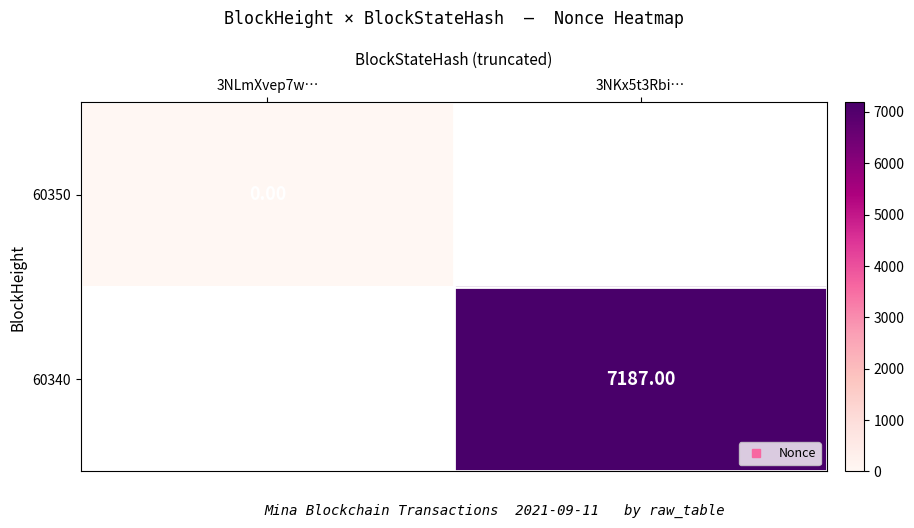

At which category does the chart reach its peak across all series?

3NKx5t3Rbi…